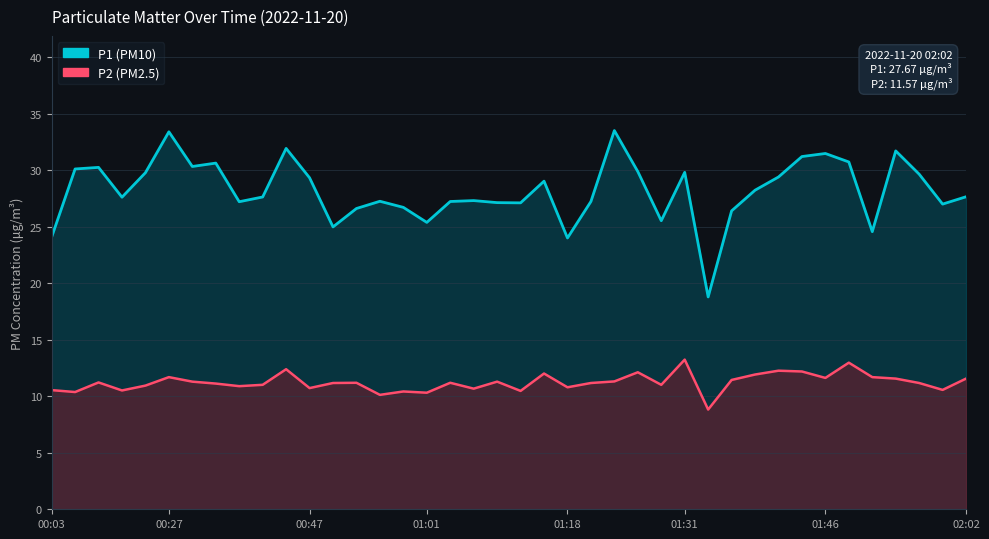

What is the difference between the P1 values at 23 and 34?

3.5